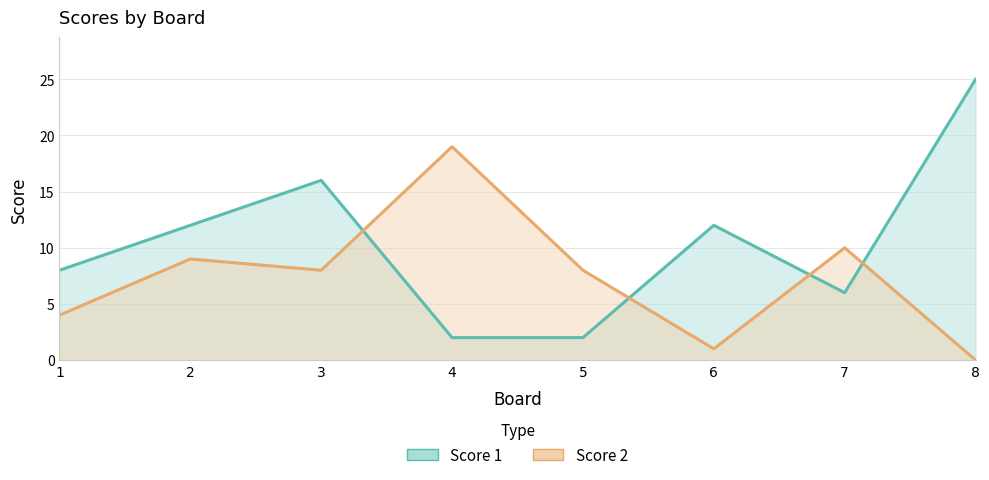

What is the difference between the highest and lowest values at 6?

11